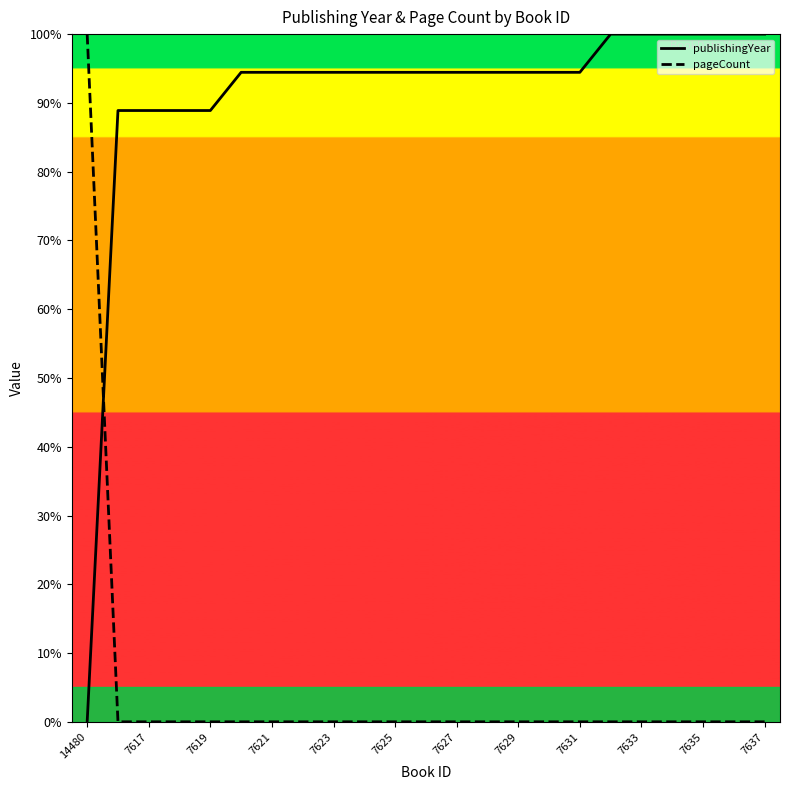

What is the difference between the maximum and second lowest values in the publishingYear series?

11.1